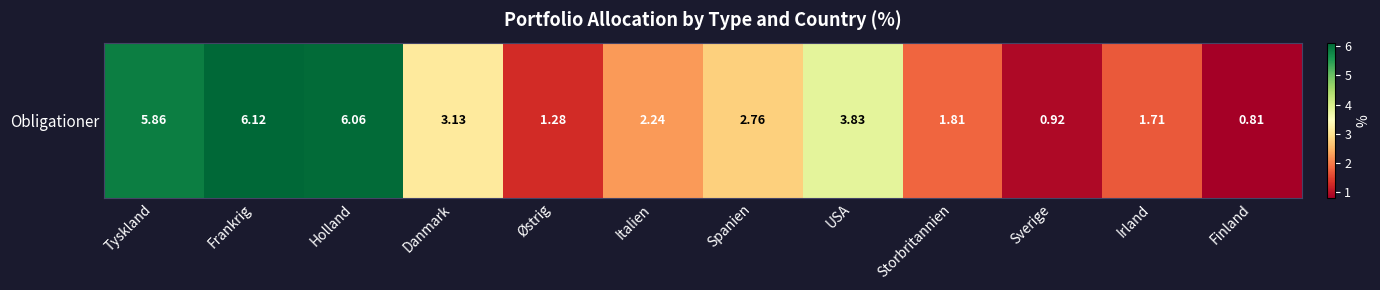

The chart shows a value of 6.1 at Frankrig. True or false?

True